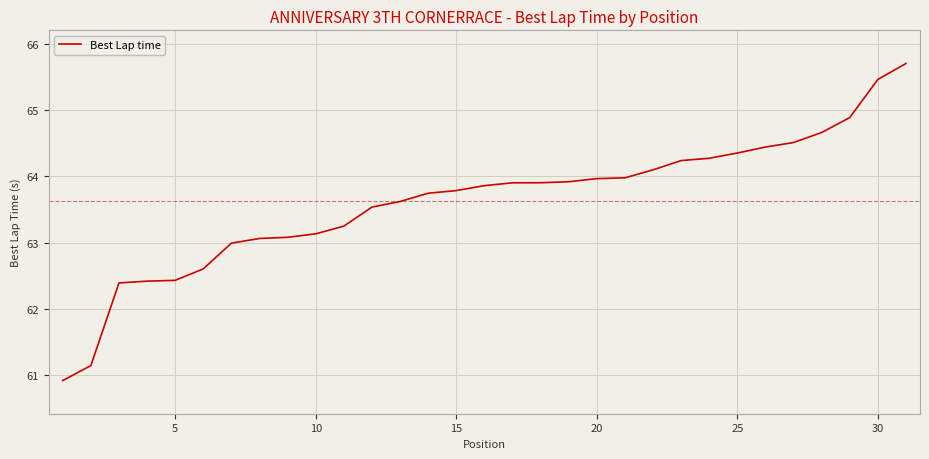

Does the chart display data point markers on the line(s)?

No